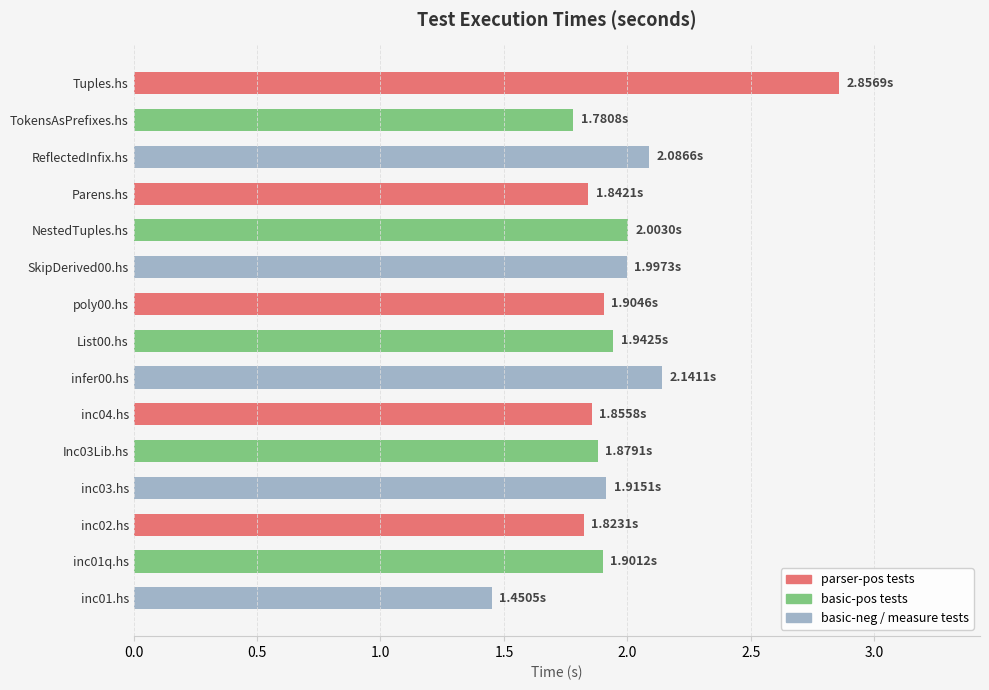

Which label corresponds to the largest value in the chart?

Tuples.hs